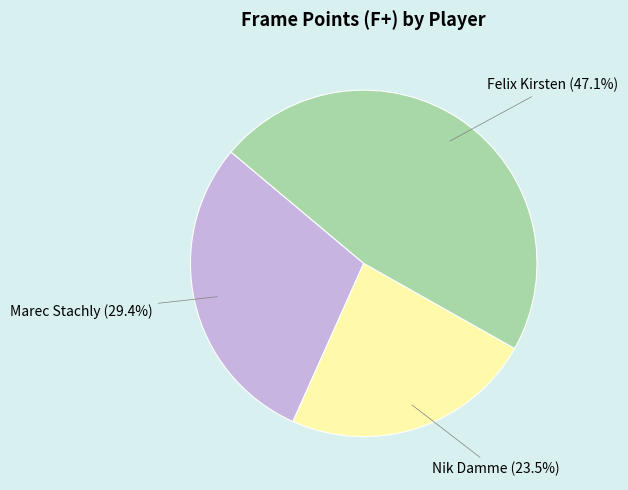

What percentage is NOT represented by Nik Damme?

76.5%